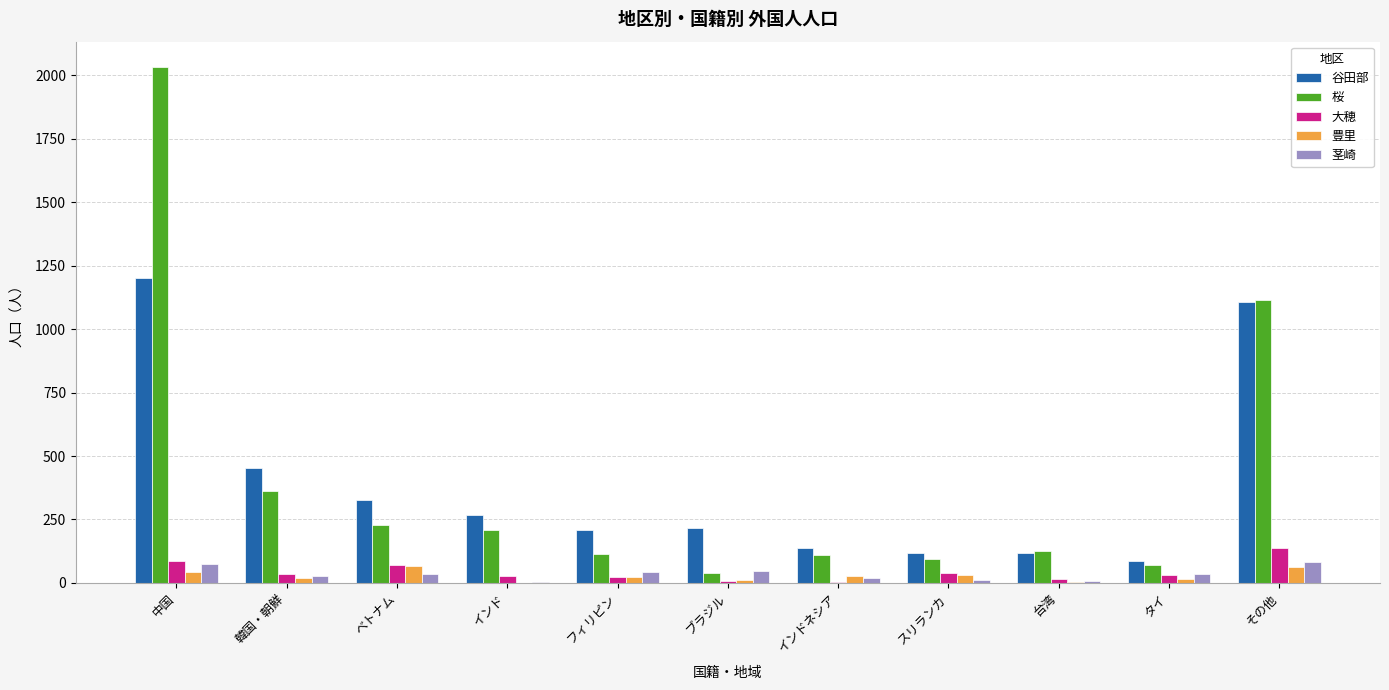

The value of 豊里 at インドネシア is 28. True or false?

True